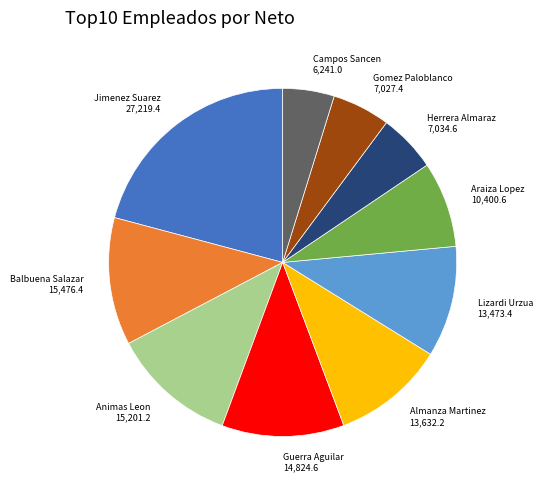

Is the sum of Jimenez Suarez and Herrera Almaraz greater than half?

No